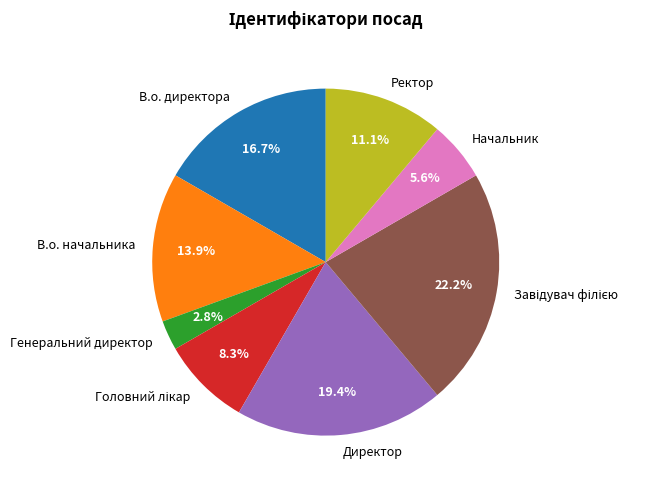

Does В.о. директора account for over 50% of the chart?

No